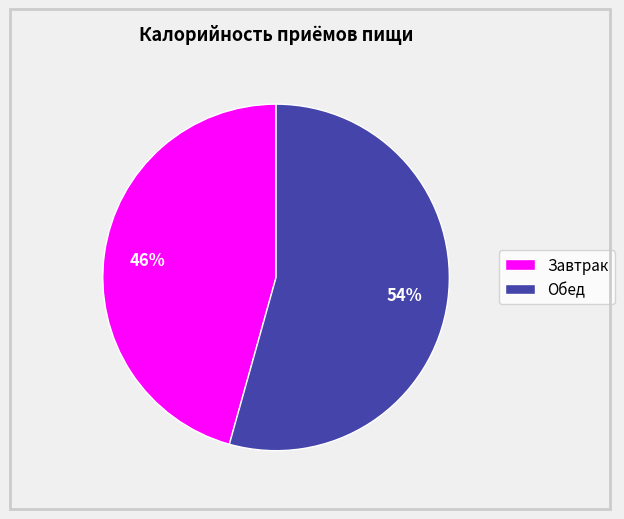

Combined, do Обед and Завтрак account for over 50%?

Yes